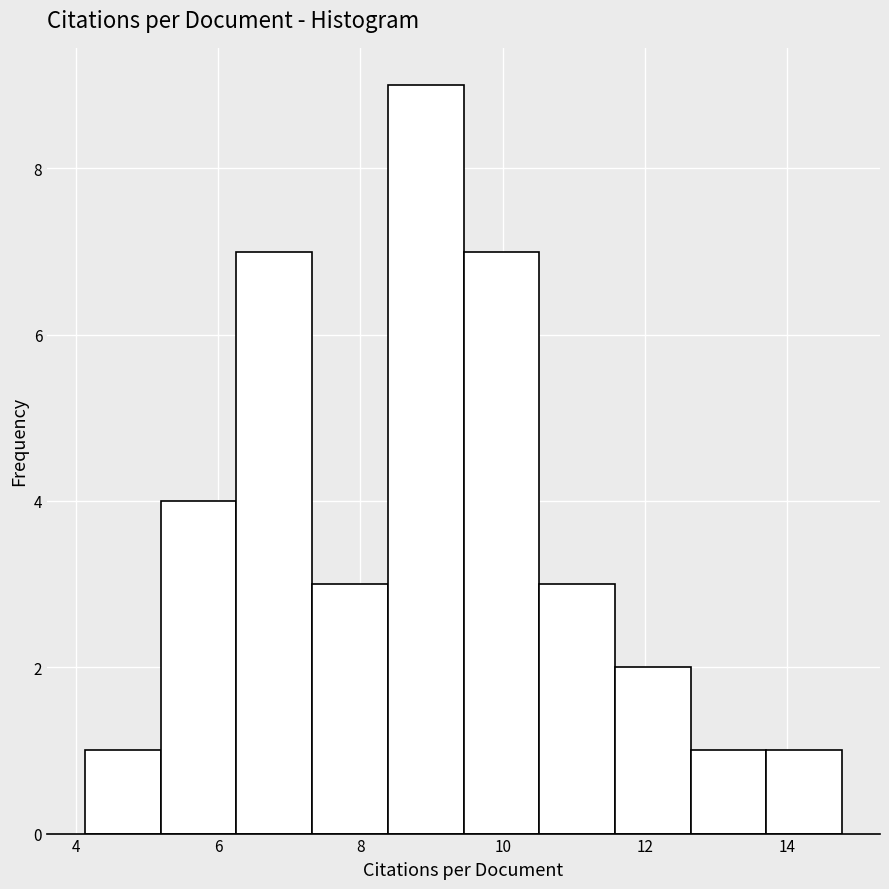

Reading left to right, transcribe this chart: for each bar, give the range it covers on the x-axis and its height. Neither the bar edges nor the heights are printed on the chart, so give them approximately, as read against the axes.

4.2 to 5.2: 1
5.2 to 6.2: 4
6.2 to 7.4: 7
7.4 to 8.4: 3
8.4 to 9.4: 9
9.4 to 10.6: 7
10.6 to 11.6: 3
11.6 to 12.6: 2
12.6 to 13.8: 1
13.8 to 14.8: 1